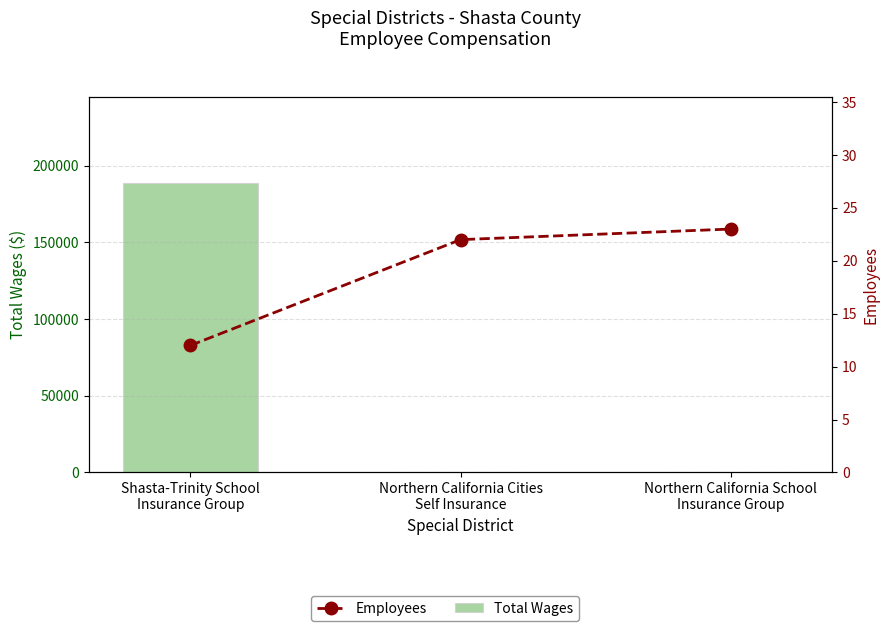

Reading left to right, transcribe all the data shown in this chart.

Total Wages: Shasta-Trinity School
Insurance Group=188422	Northern California Cities
Self Insurance=0	Northern California School
Insurance Group=0
Employees: Shasta-Trinity School
Insurance Group=12	Northern California Cities
Self Insurance=22	Northern California School
Insurance Group=23